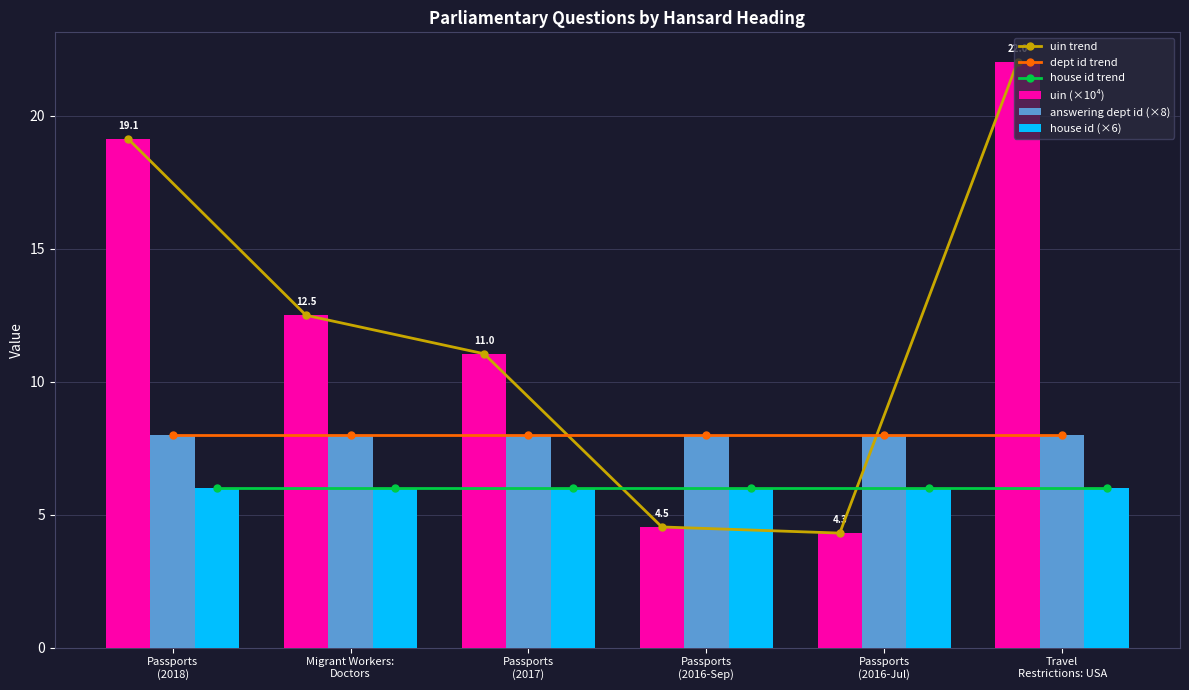

What is the sum of all answering dept id (×8) values?

48.0